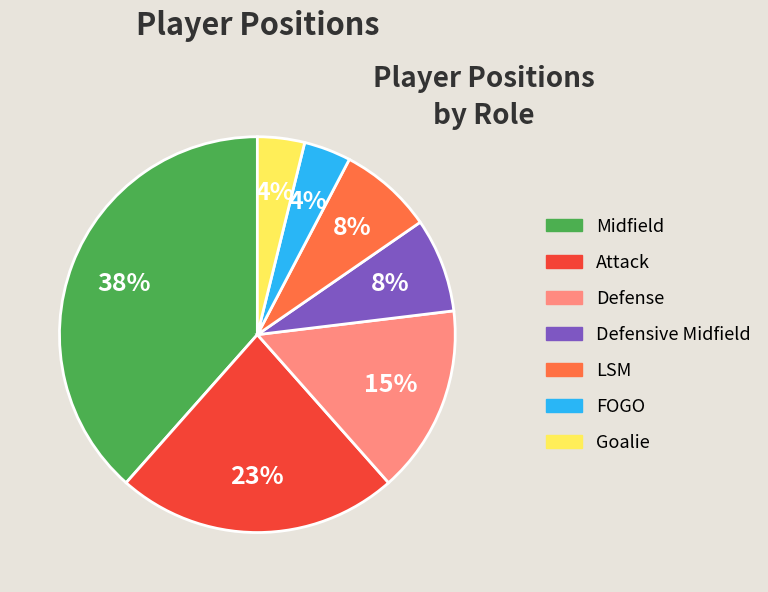

Does any single category account for the majority?

No